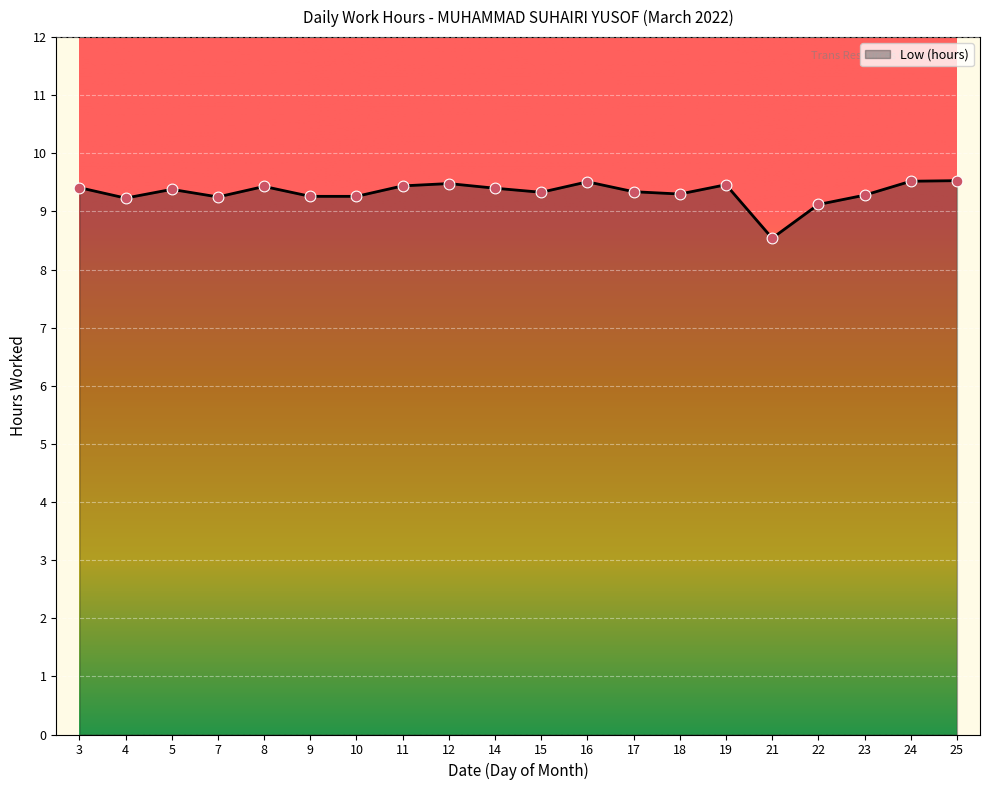

Between 24 and 10, which is larger?

24